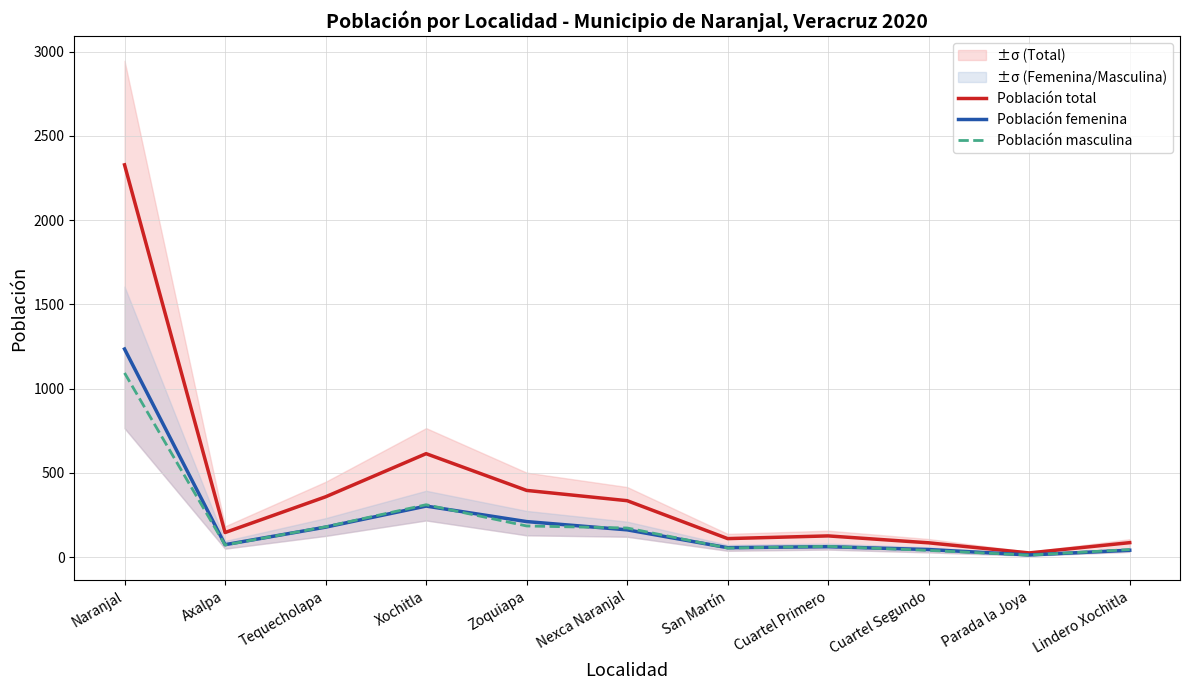

What is the maximum value shown in the chart?

2328